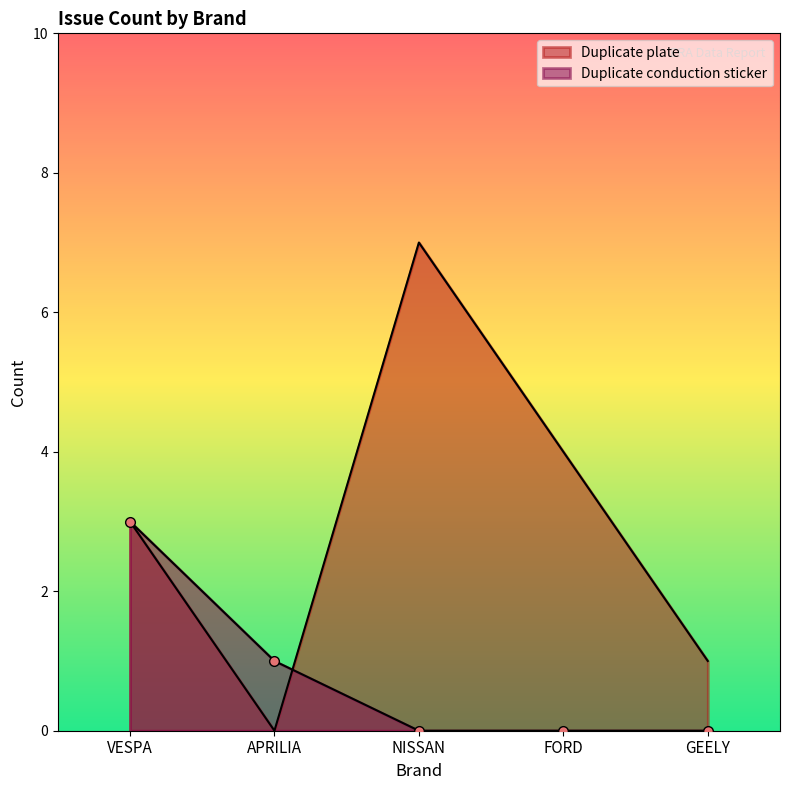

Count the number of data series in this chart.

2